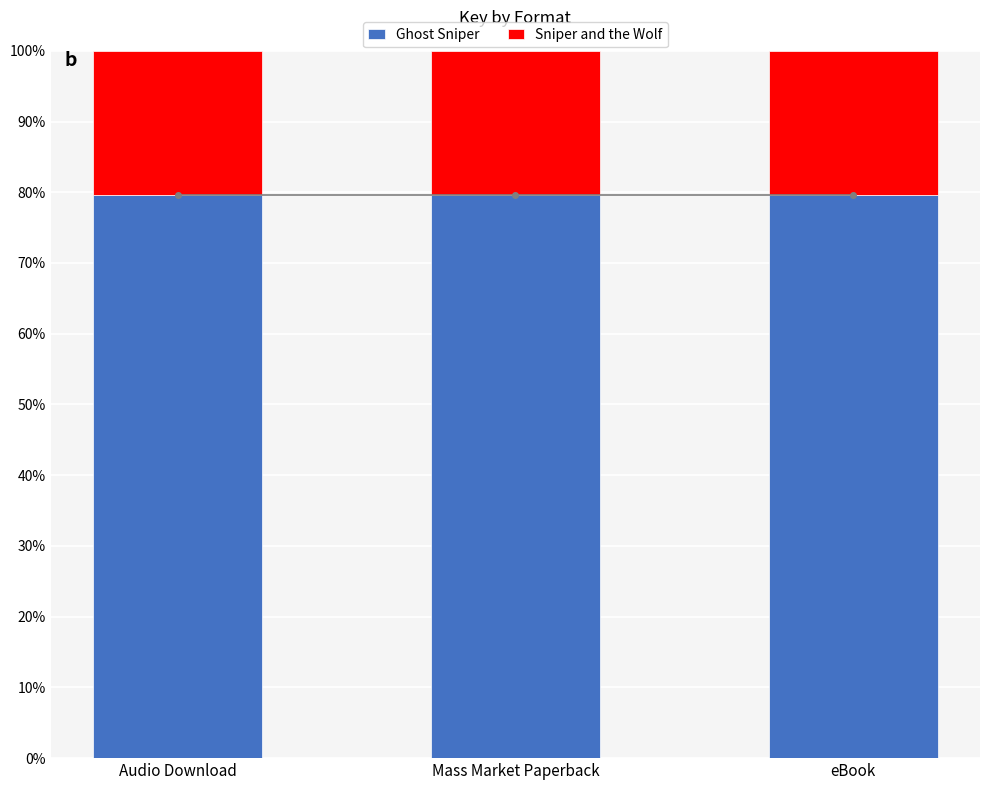

How many categories are shown in the chart?

3